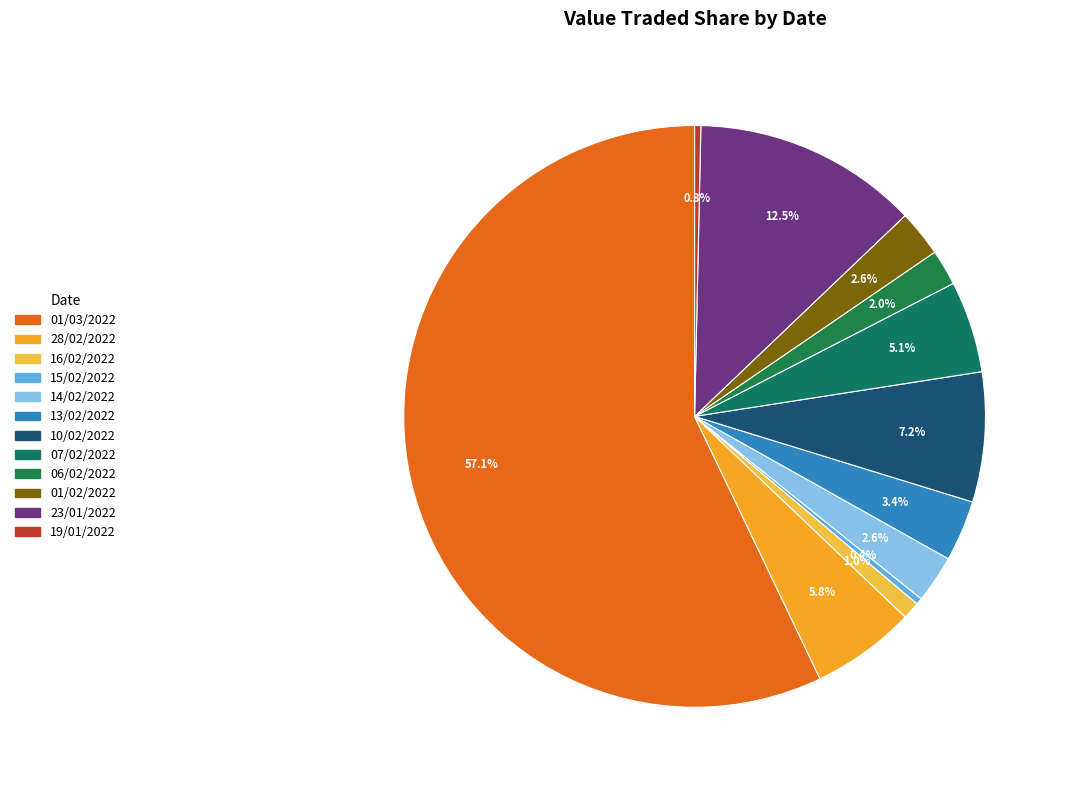

Does any single category account for the majority?

Yes